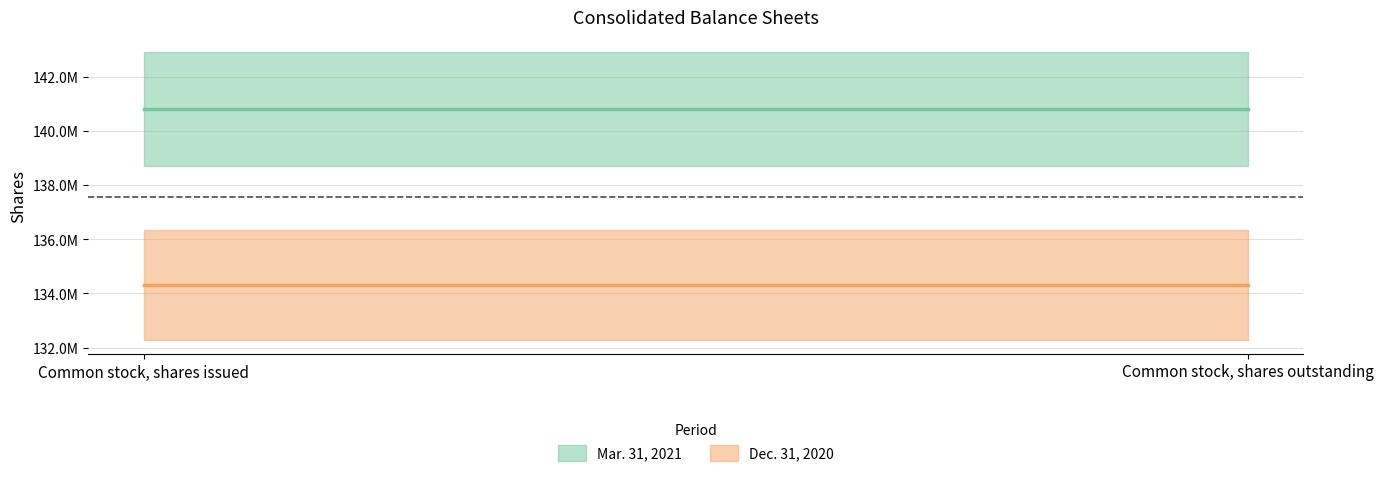

What is the sum of the Dec. 31, 2020 values at Common stock, shares outstanding and Common stock, shares issued?

268622066